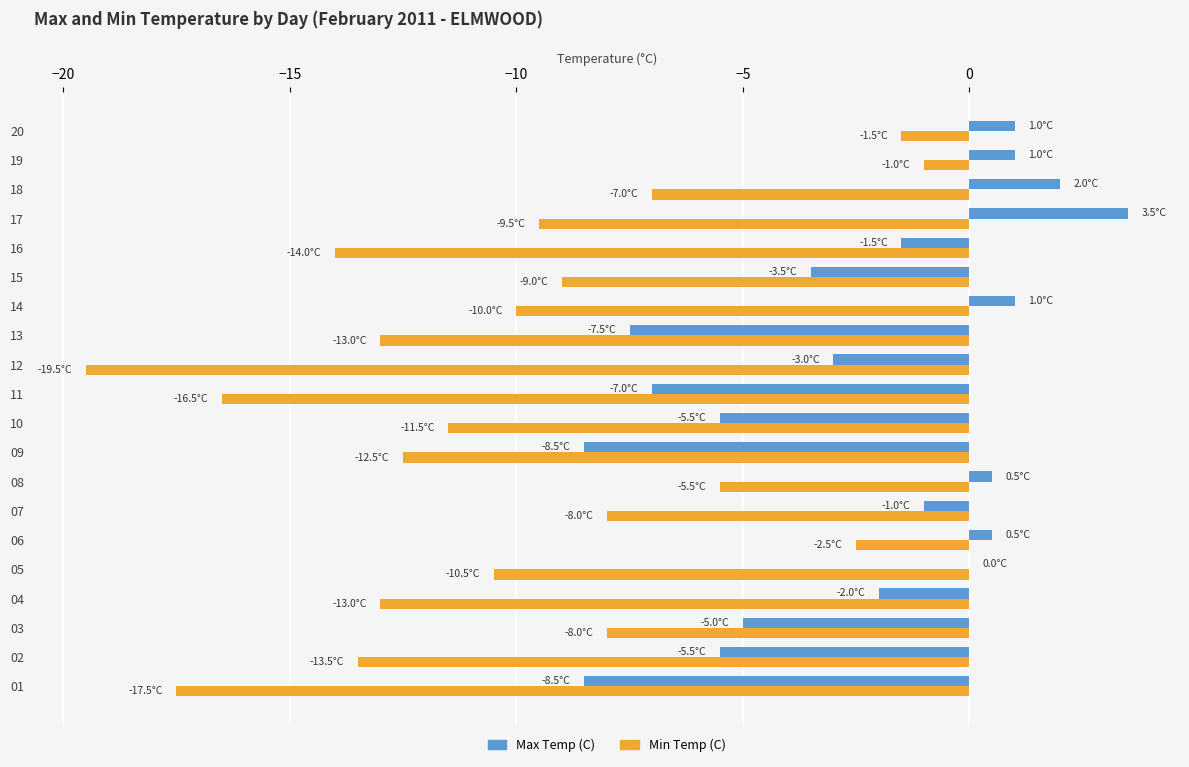

Which series changed the most between 01 and 15?

Min Temp (C)